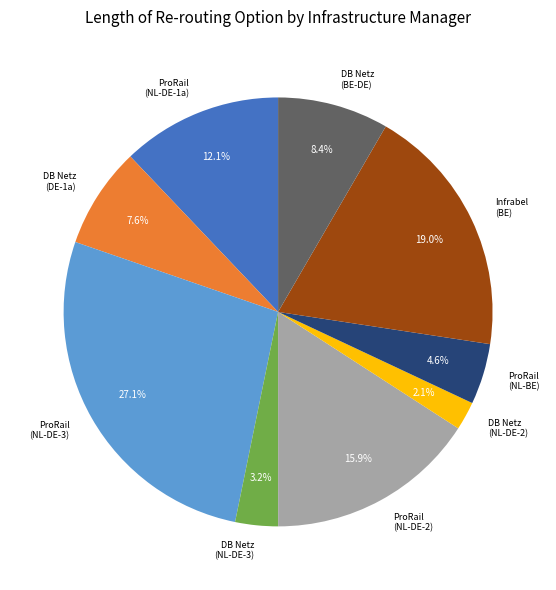

Does DB Netz (DE-1a) represent more than half of the total?

No